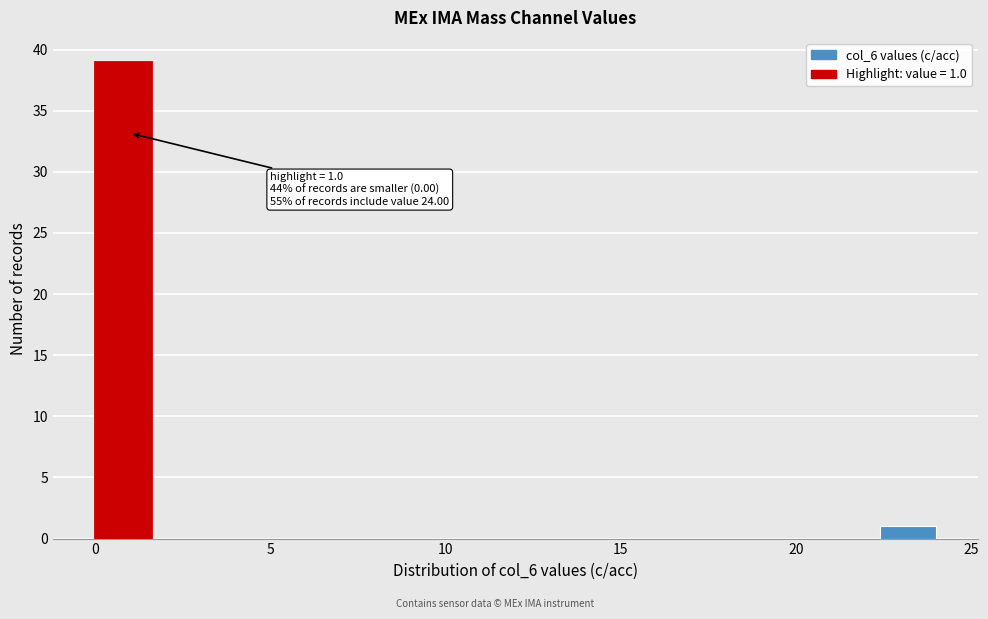

Read against the x-axis, roughly where is the centre of the tallest bar?

1.0